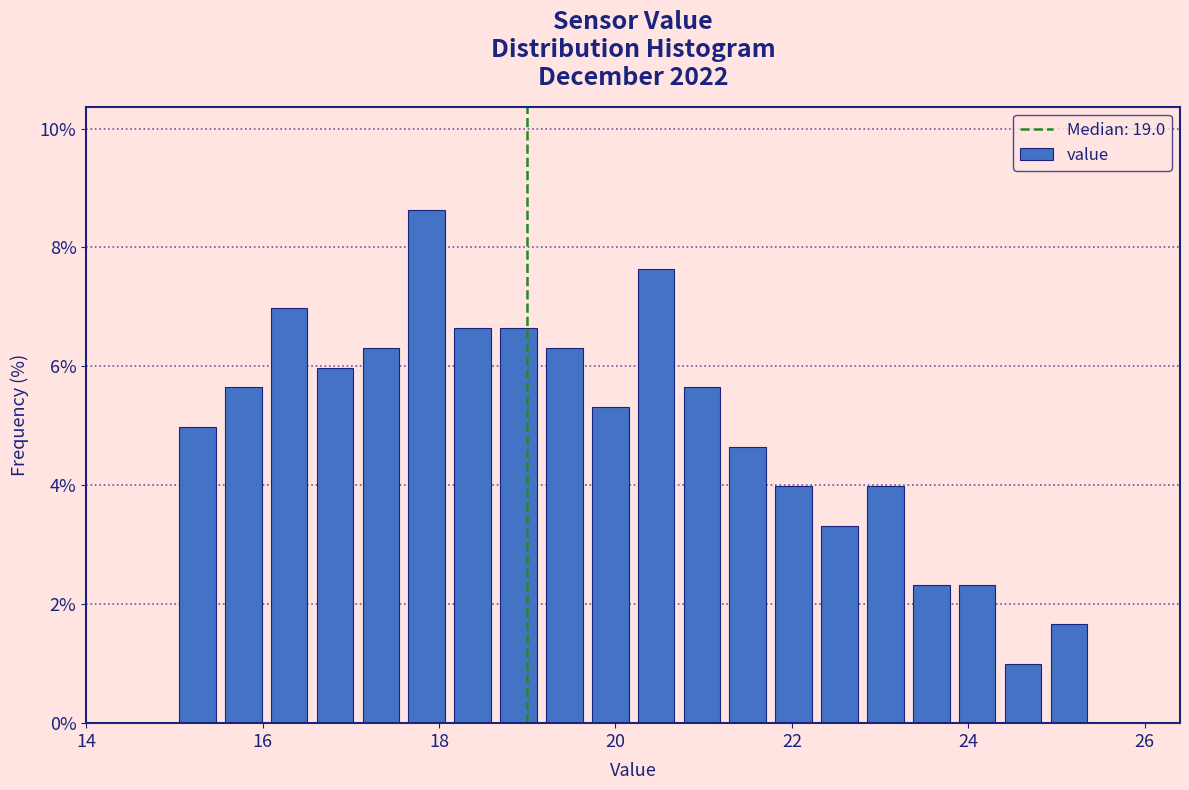

Read against the x-axis, roughly where is the centre of the tallest bar?

17.8